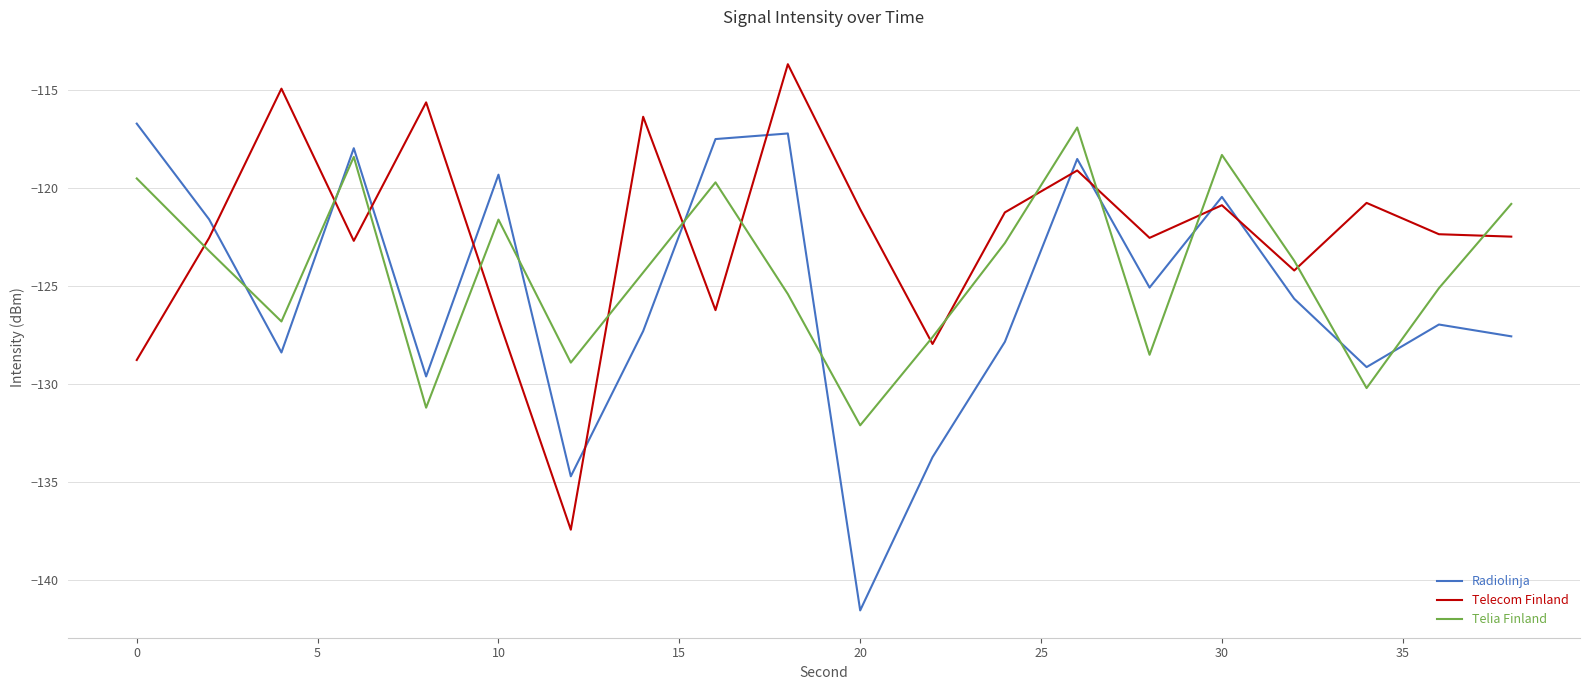

What is the minimum value for Radiolinja?

-141.5